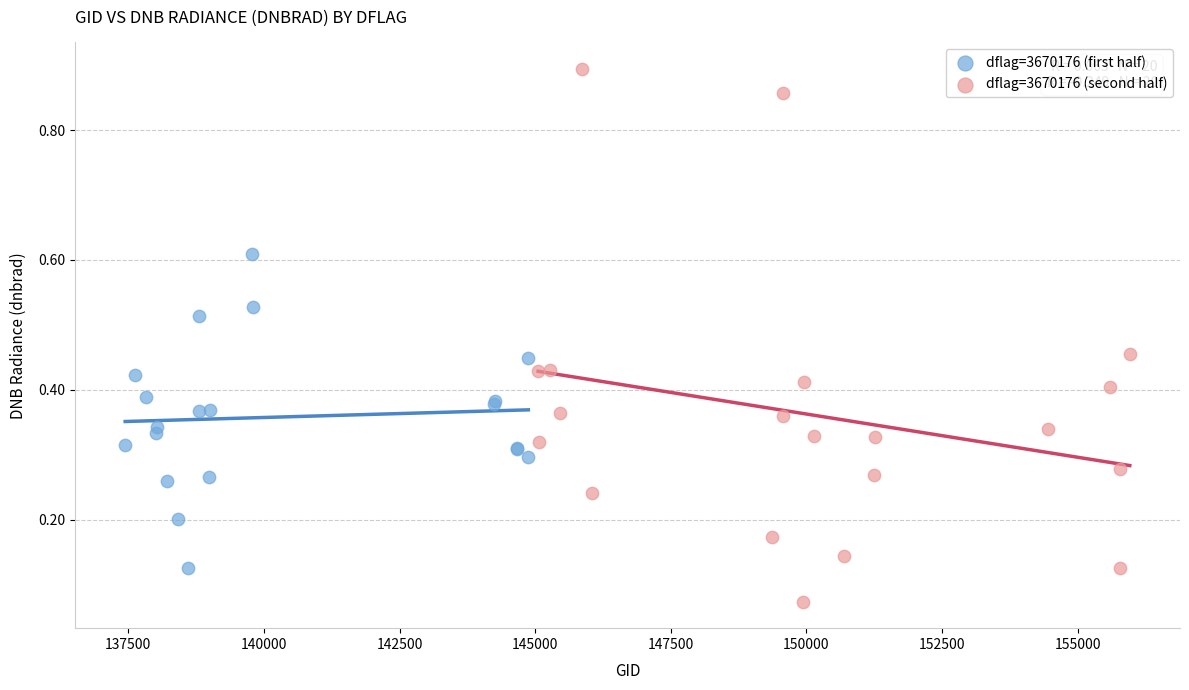

Which series has the widest spread of Y values?

dflag=3670176 (second half)